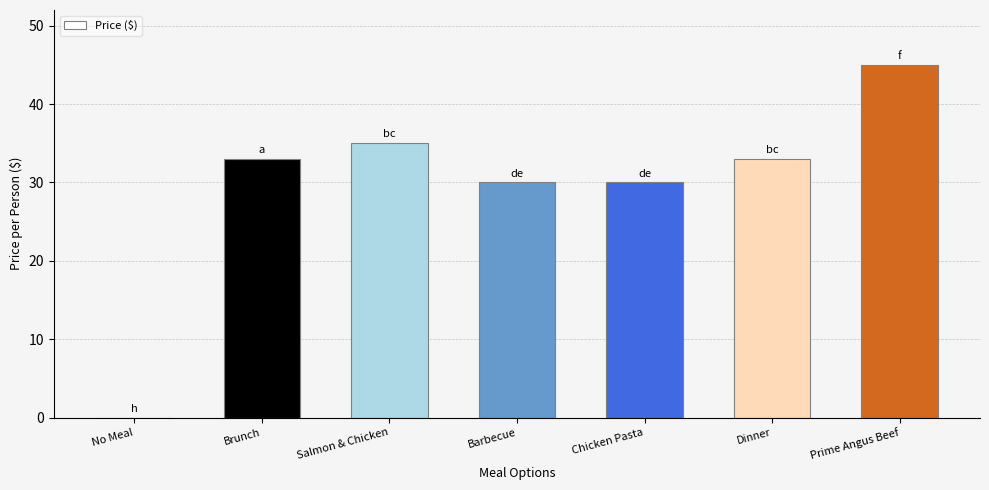

How many positive values are there?

6